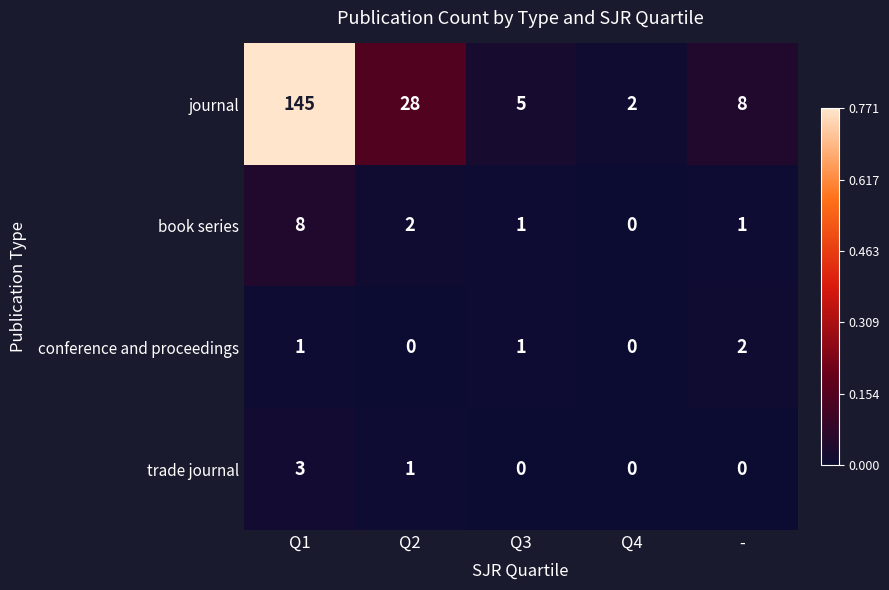

Which series has the largest total across all categories?

journal